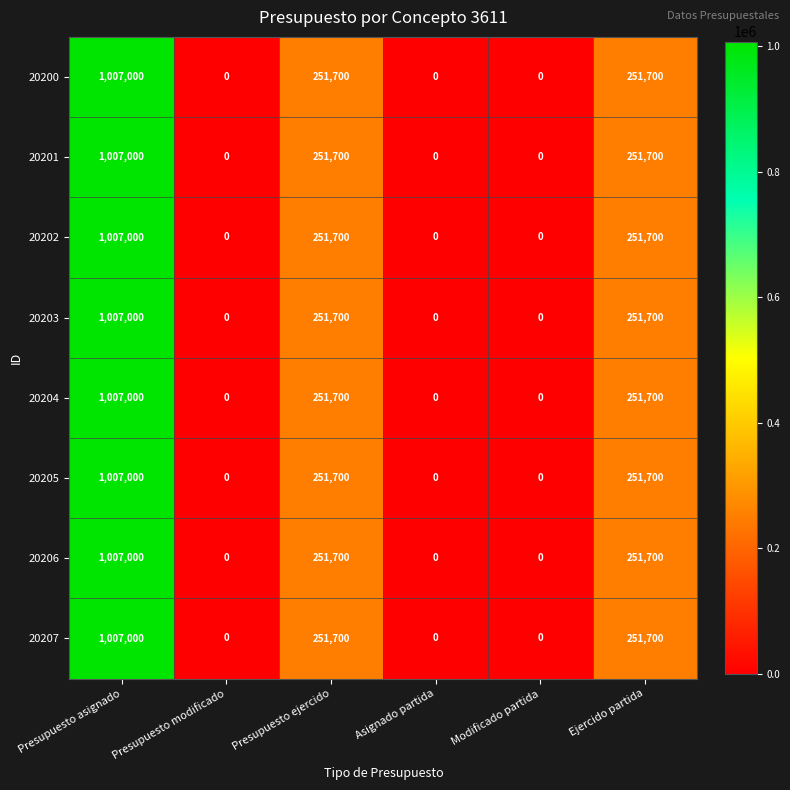

At which category is the sum across all series the highest?

Presupuesto asignado